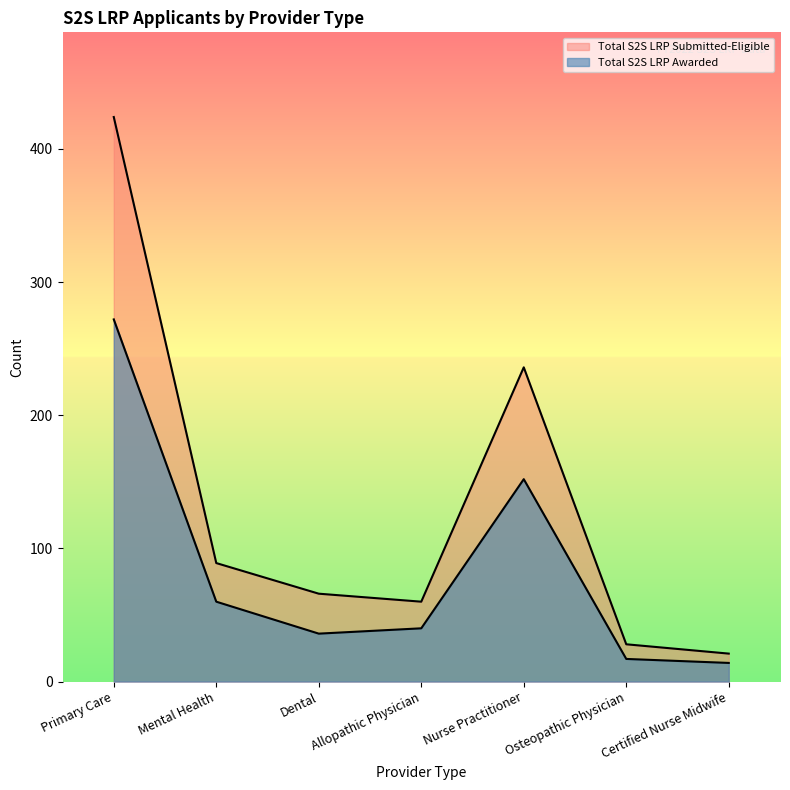

True or false: Total S2S LRP Awarded and Total S2S LRP Submitted-Eligible intersect in this chart.

False